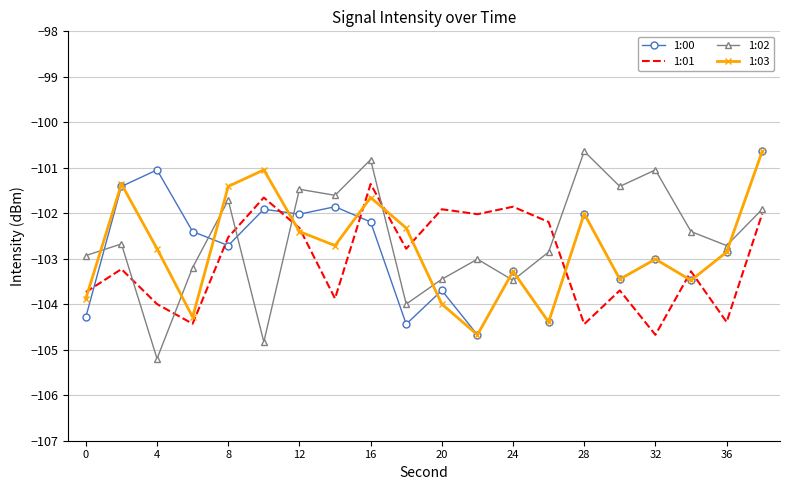

What is the maximum value for 1:02?

-100.6